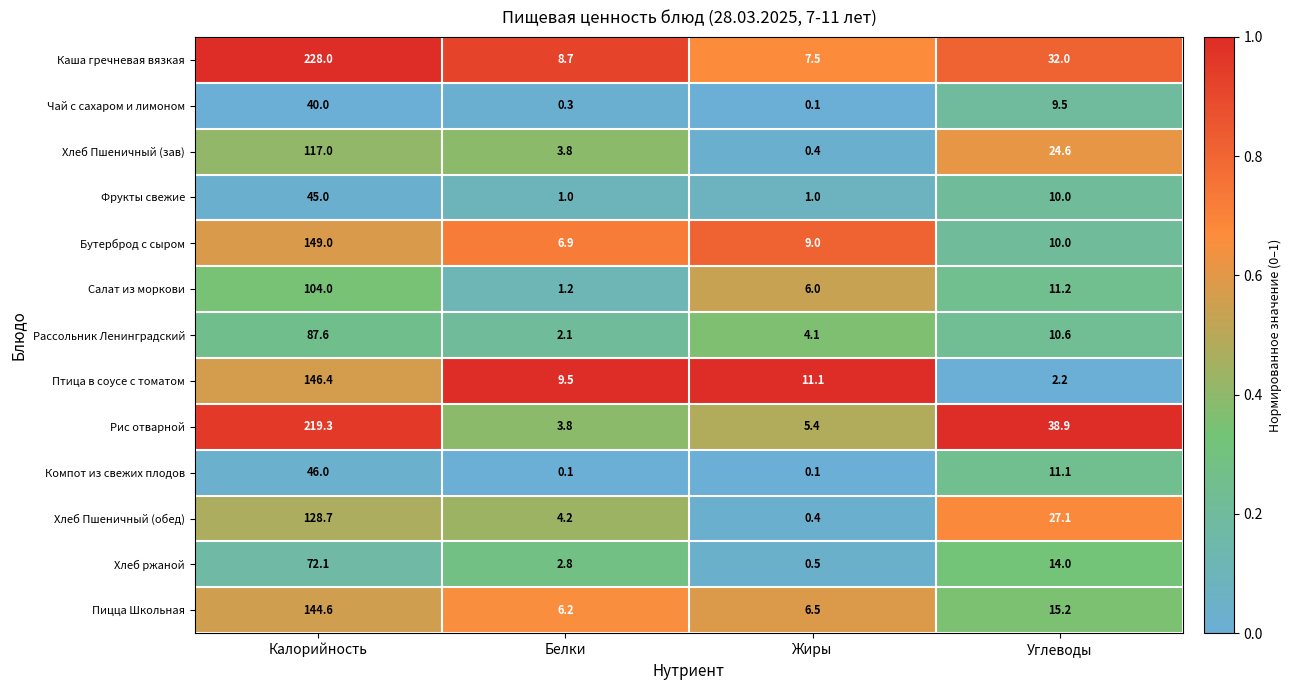

At which category is the sum across all series the highest?

Калорийность